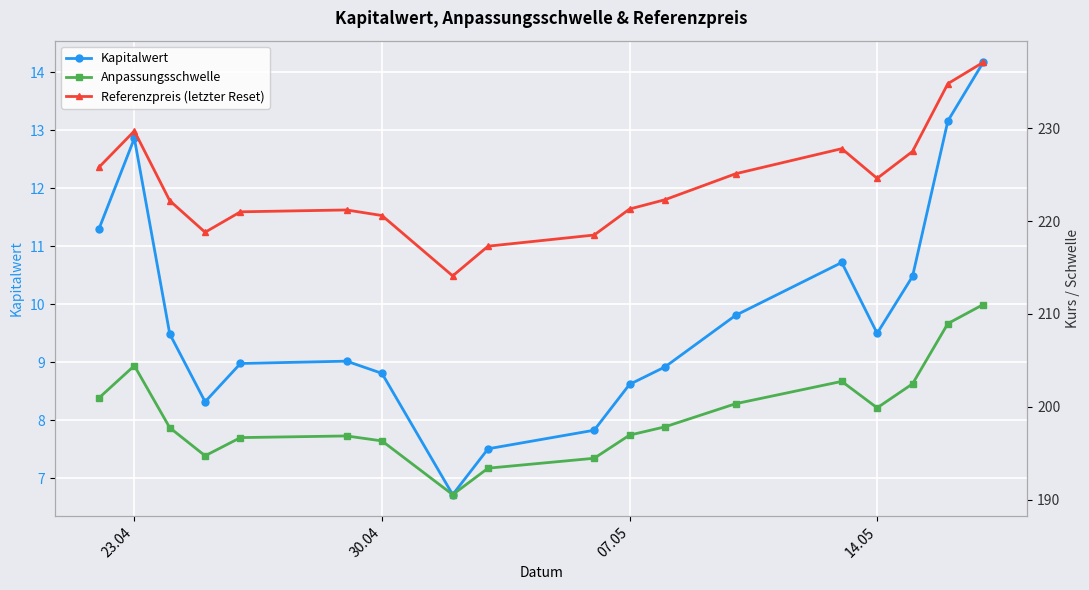

Reading left to right, transcribe all the data shown in this chart.

Kapitalwert: 11.3	12.9	9.5	8.3	9.0	9.0	8.8	6.7	7.5	7.8	8.6	8.9	9.8	10.7	9.5	10.5	13.2	14.2
Anpassungsschwelle: 201.0	204.4	197.8	194.7	196.7	196.9	196.3	190.5	193.4	194.5	197.0	197.8	200.3	202.7	199.9	202.5	209.0	211.0
Referenzpreis (letzter Reset): 225.8	229.7	222.2	218.8	221.0	221.2	220.6	214.1	217.3	218.5	221.3	222.3	225.1	227.8	224.6	227.5	234.8	237.1